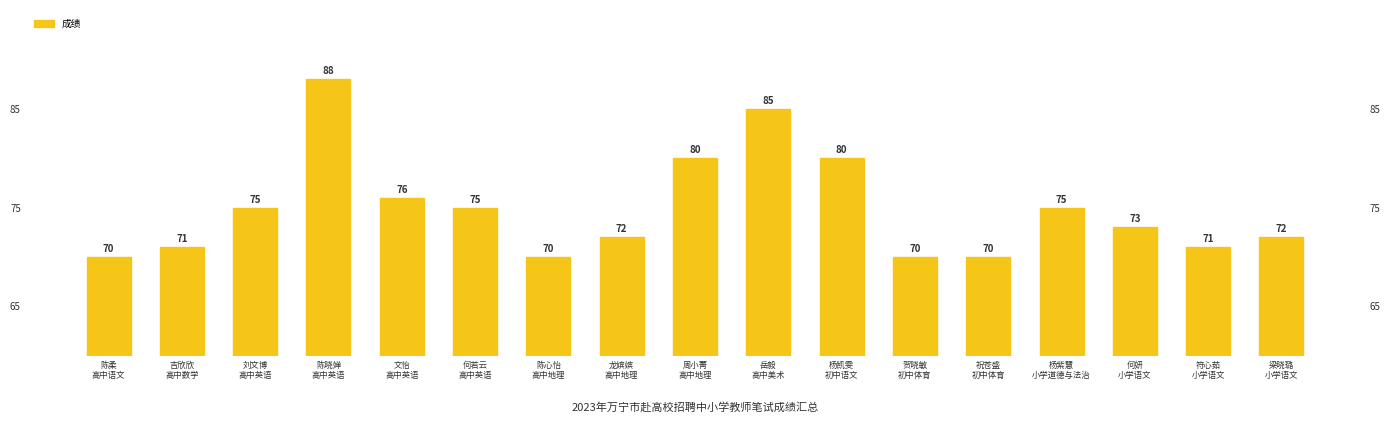

What is the difference between the values at 岳毅
高中美术 and 吉欣欣
高中数学?

14